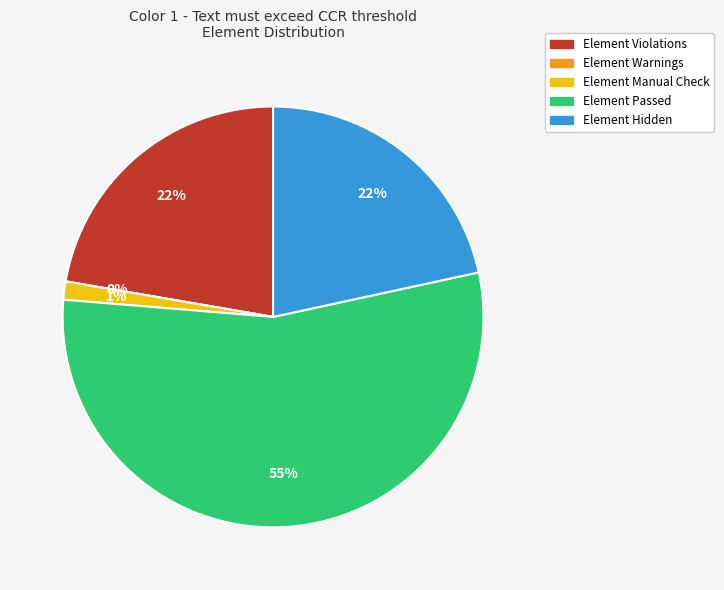

Is it true that Element Warnings is 0% of the pie?

True